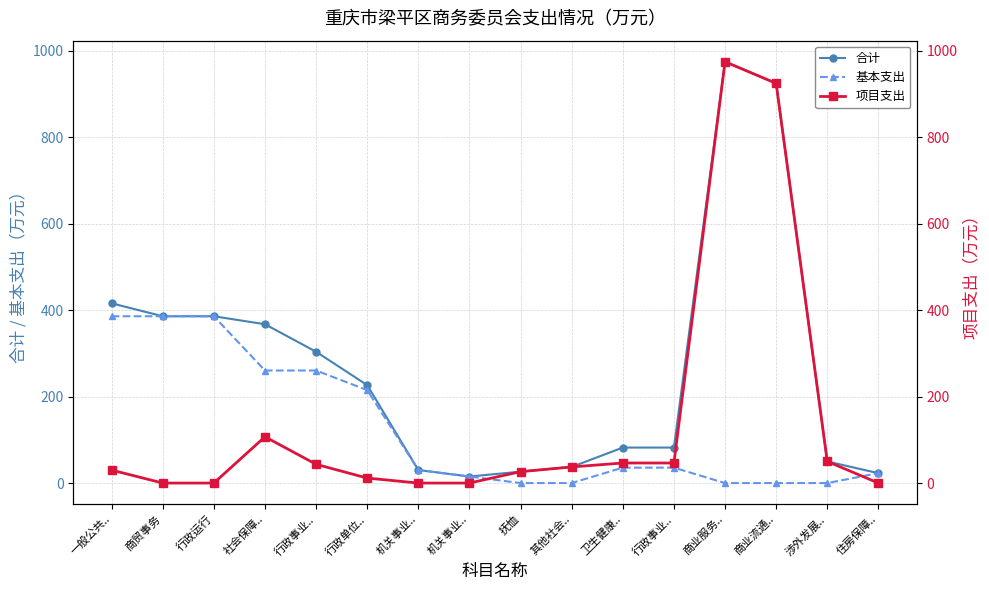

What is the label of the 10th point from the left?

其他社会..